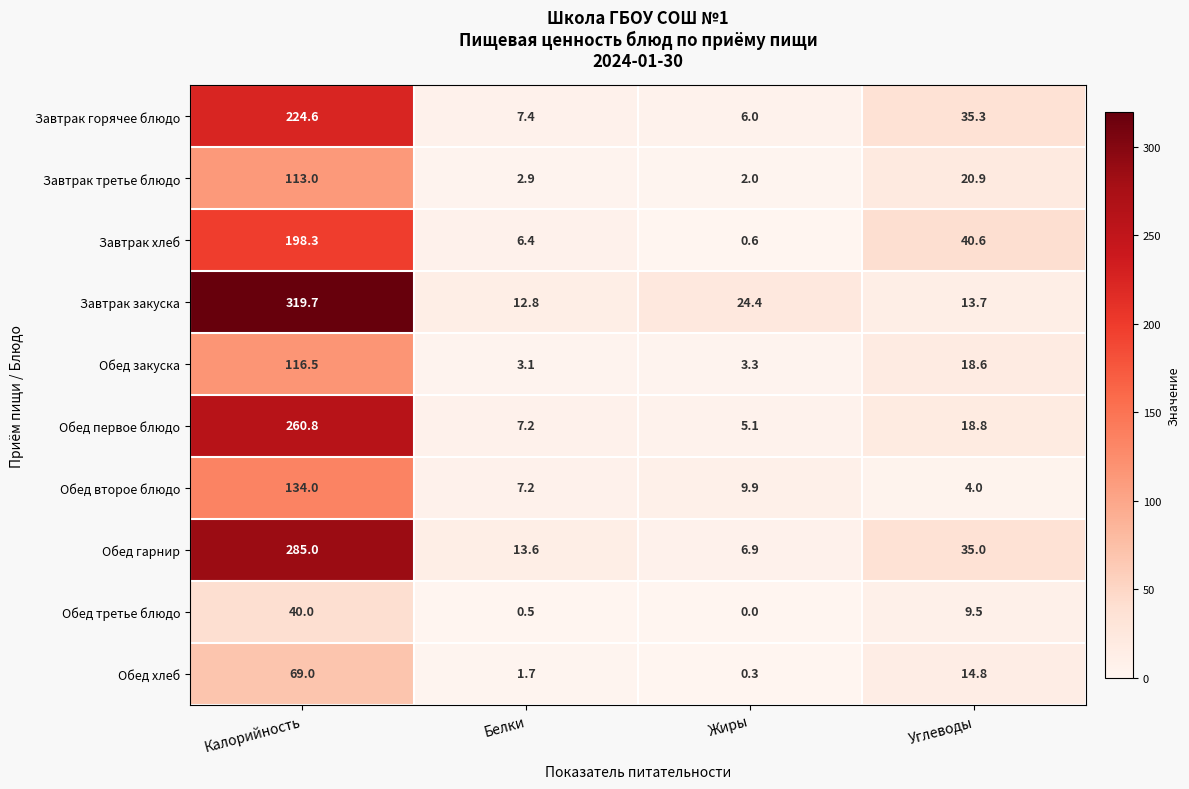

At how many categories does at least one series exceed 285?

1